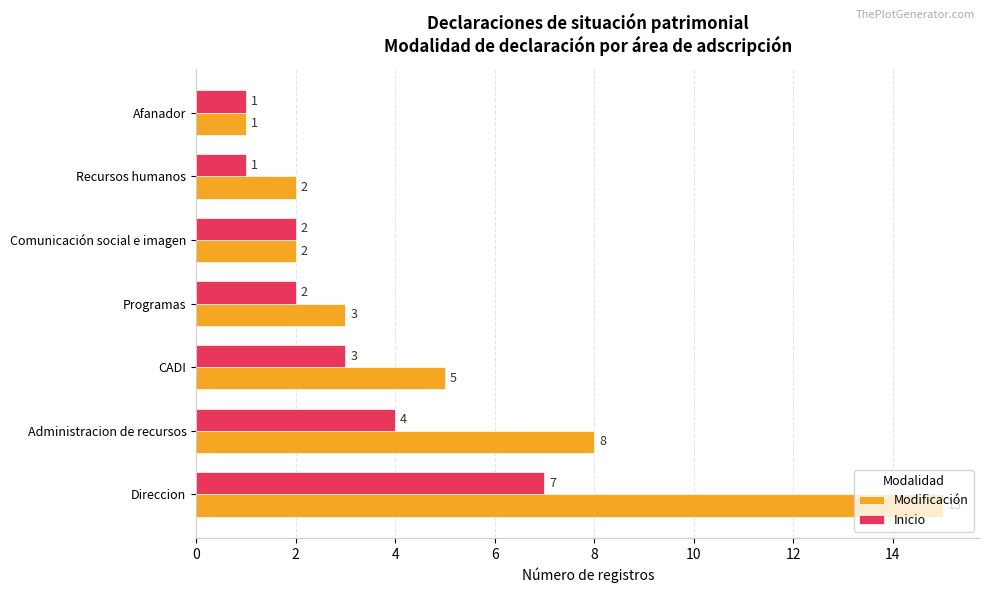

Rank the series by their average value, from lowest to highest.

Inicio, Modificación